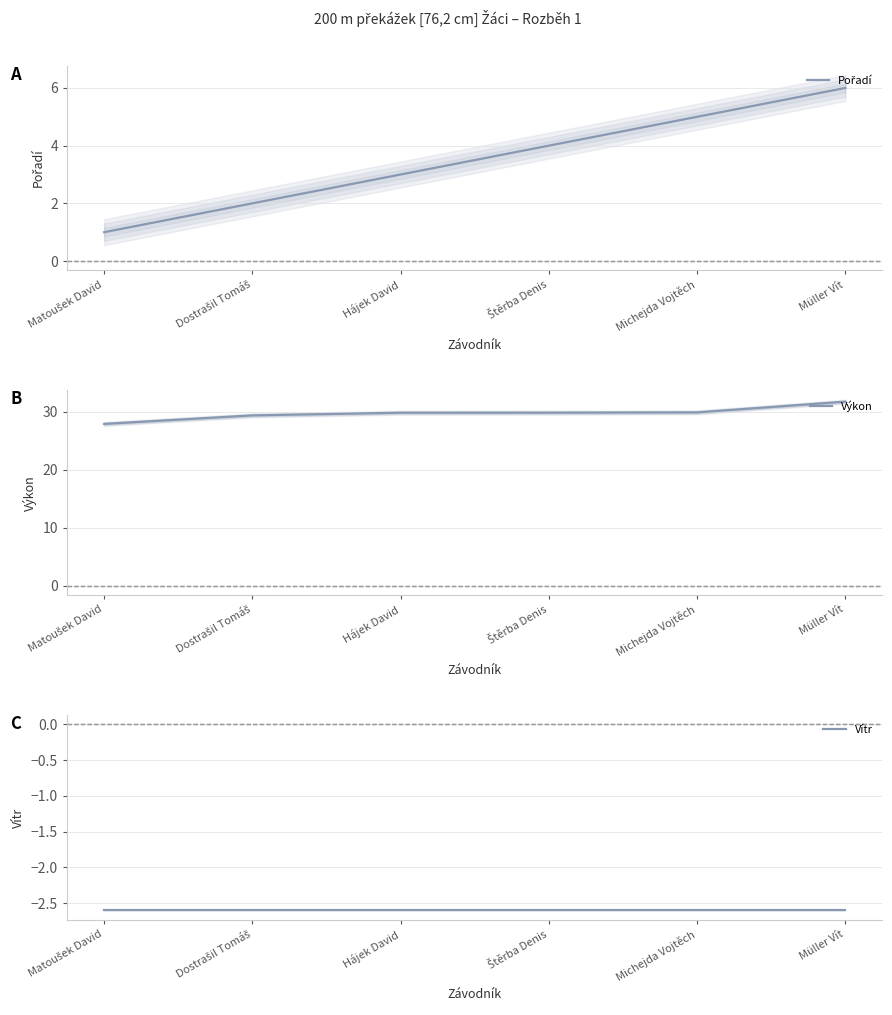

What is the average value of the Pořadí series?

3.5